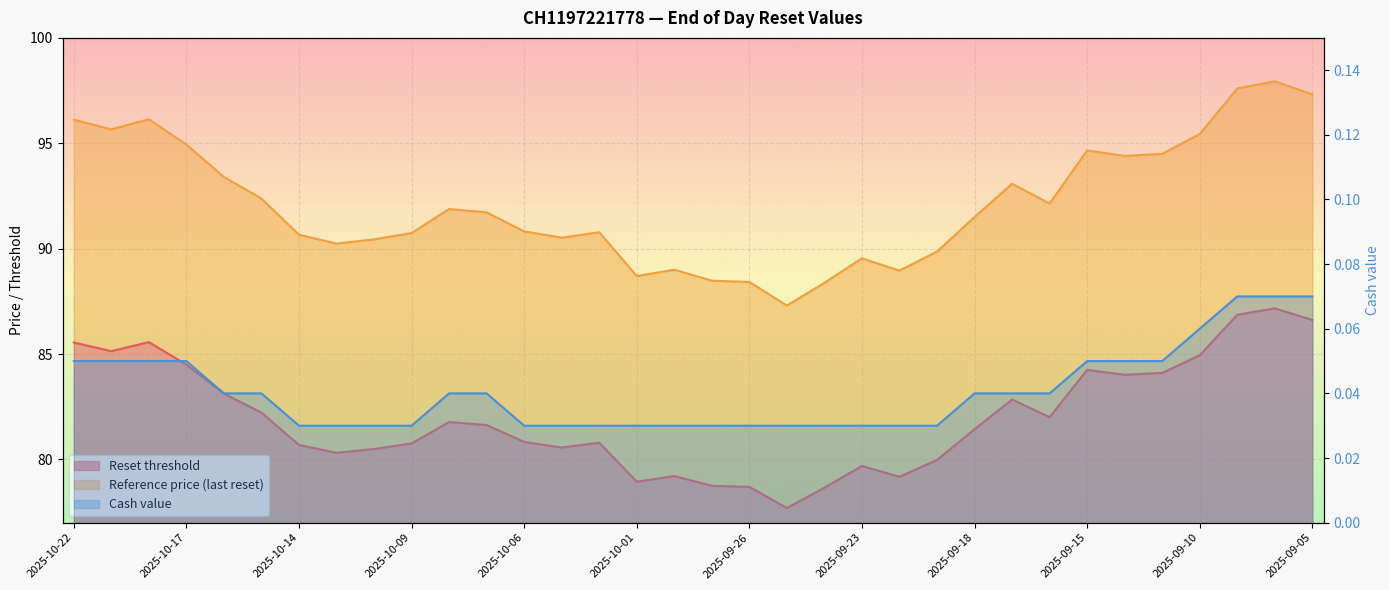

How many Cash value values are between 0 and 1?

34